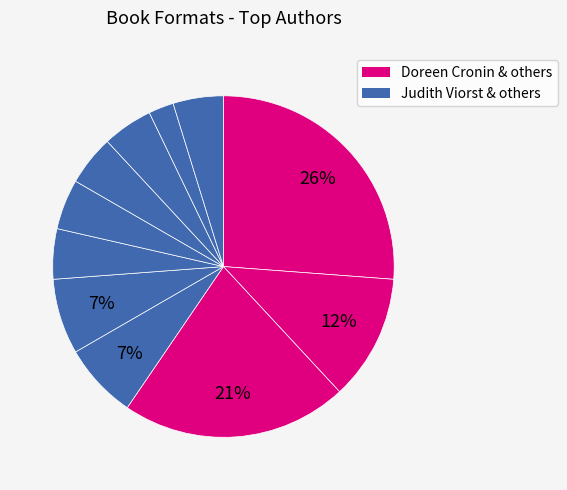

How many segments does this pie chart have?

11